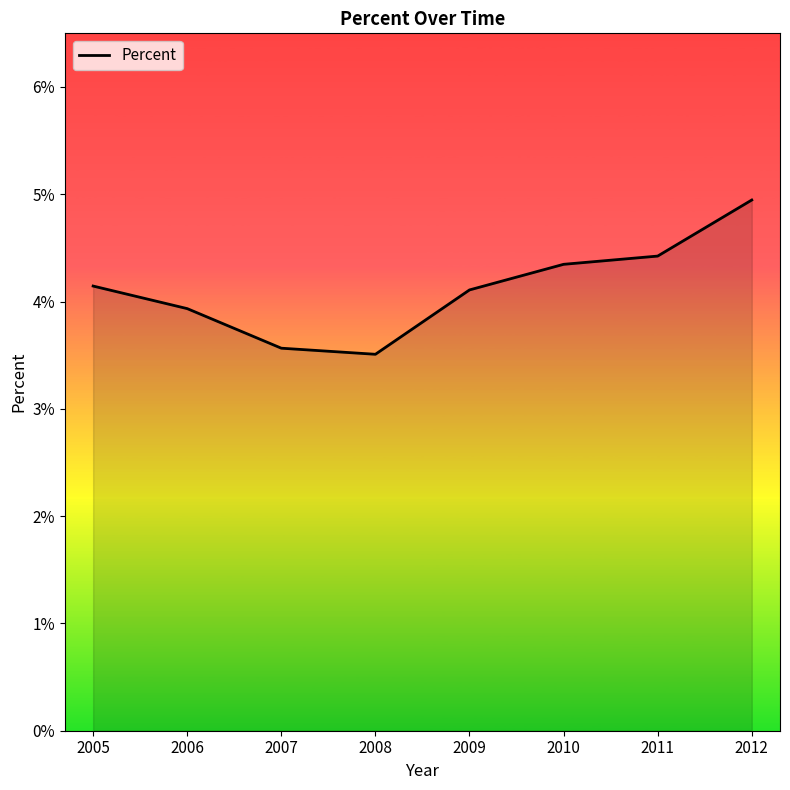

Does the chart display data point markers on the line(s)?

No